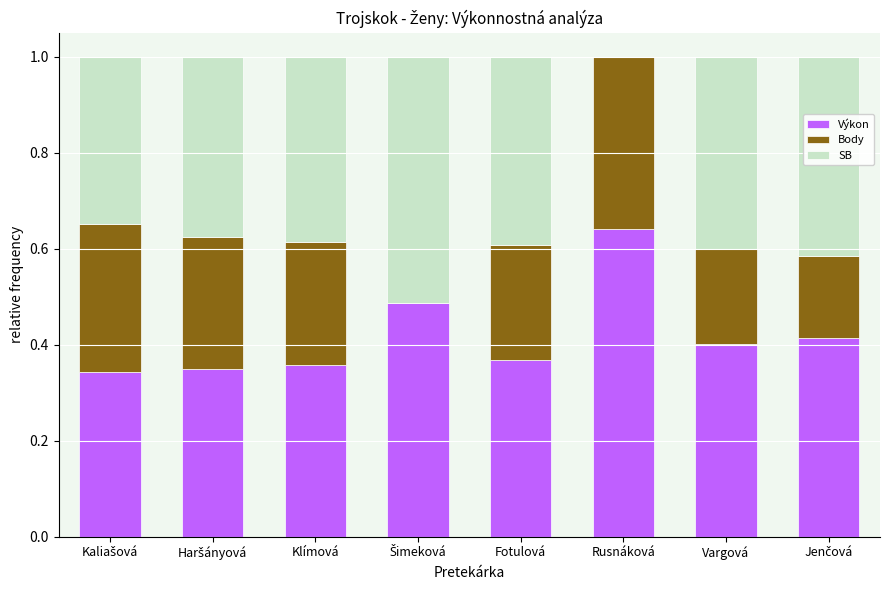

Which category has the highest value in the Výkon series?

Rusnáková